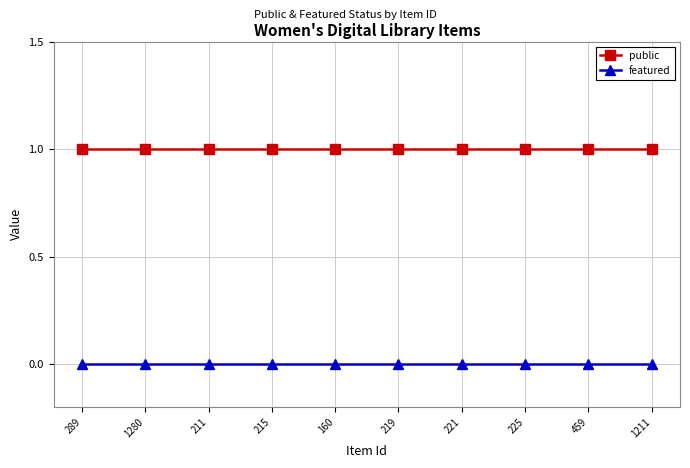

What is the sum of all public values?

10